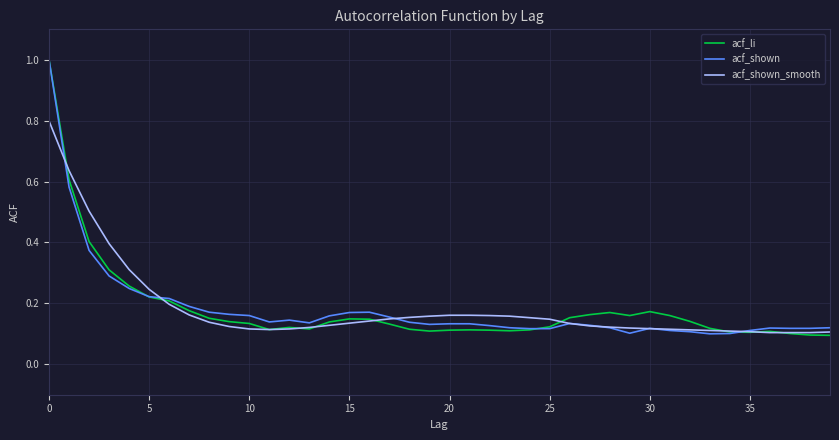

What are all the series names shown in the legend?

acf_li, acf_shown, acf_shown_smooth